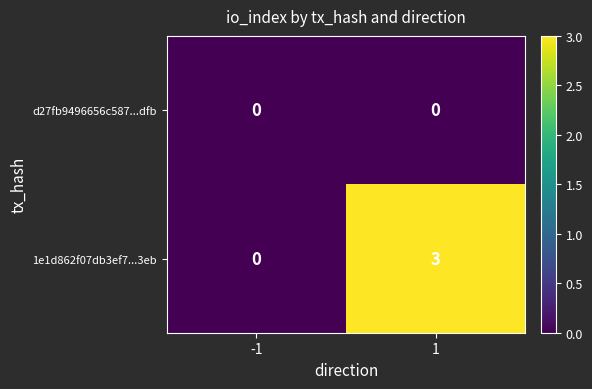

Reading left to right, extract all data points from this chart.

d27fb9496656c587...dfb: -1=0	1=0
1e1d862f07db3ef7...3eb: -1=0	1=3